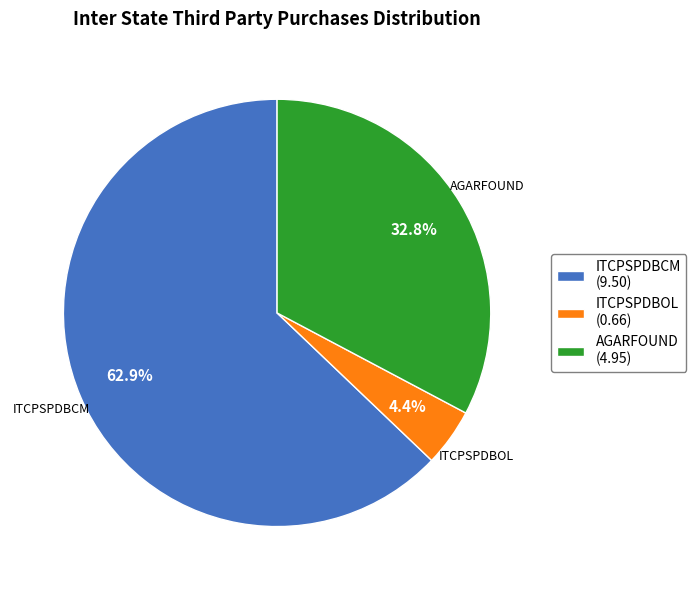

What is the largest slice in the pie chart?

ITCPSPDBCM